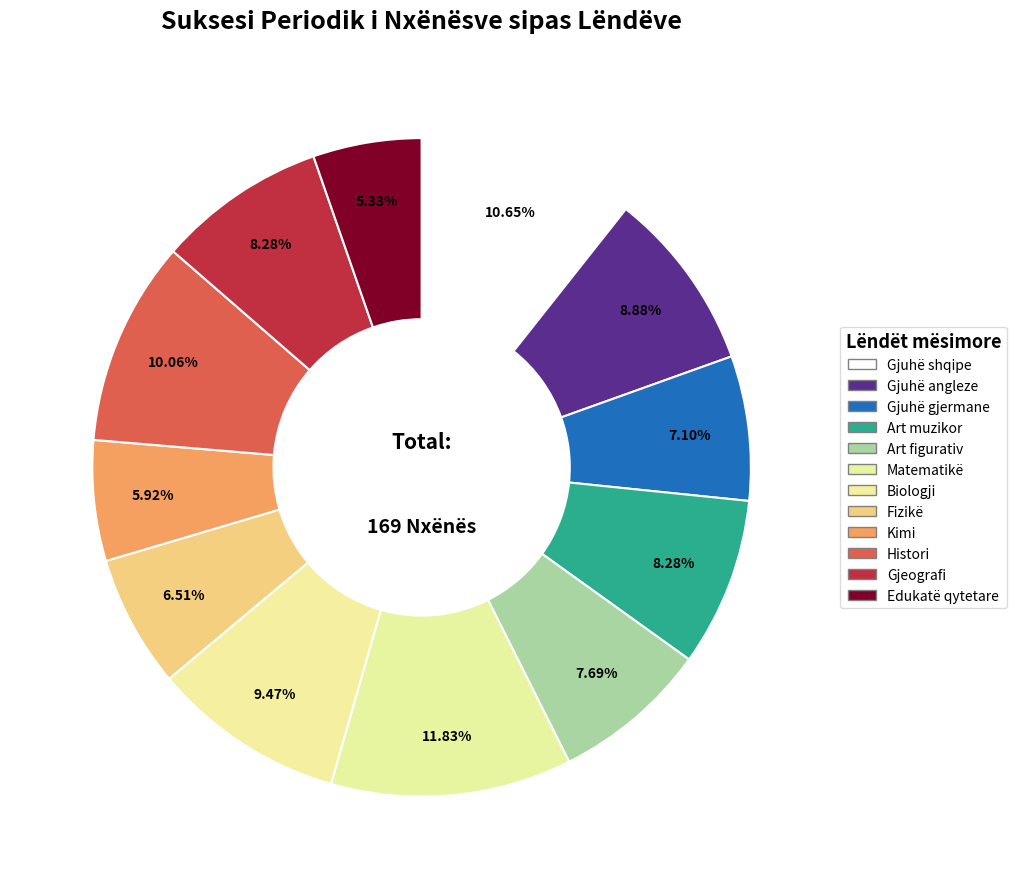

Does any single category account for the majority?

No